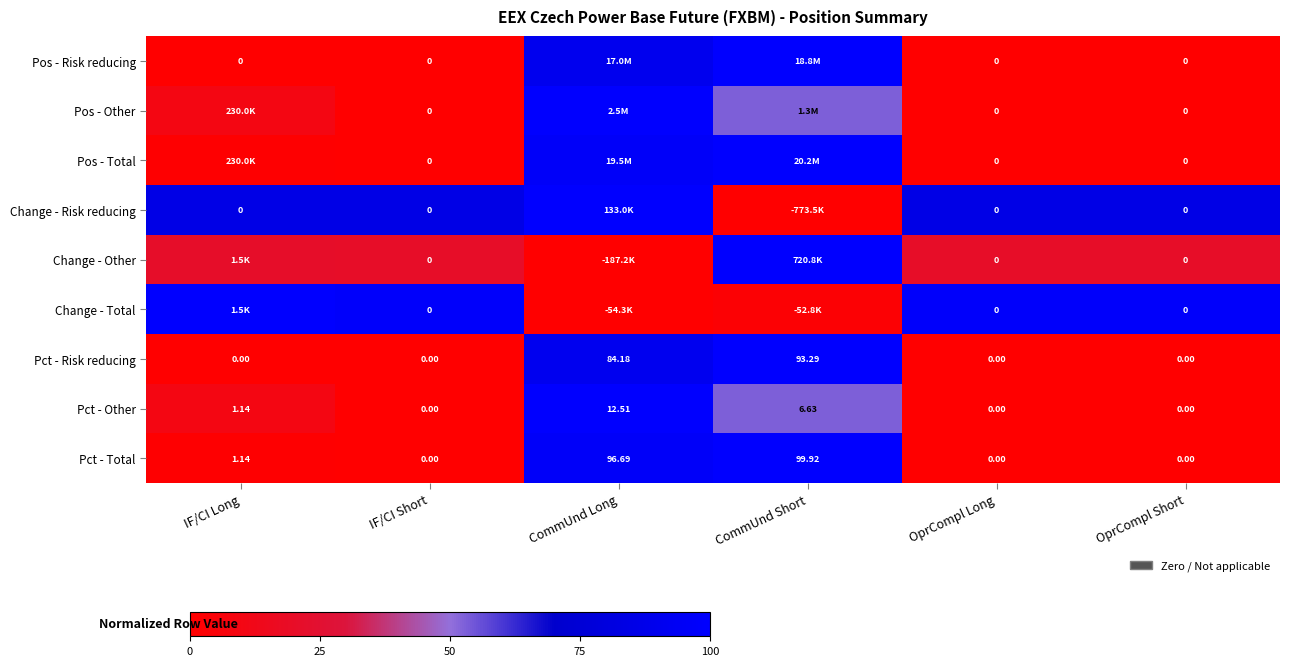

At which label is Pct - Other closest to 6?

CommUnd Short